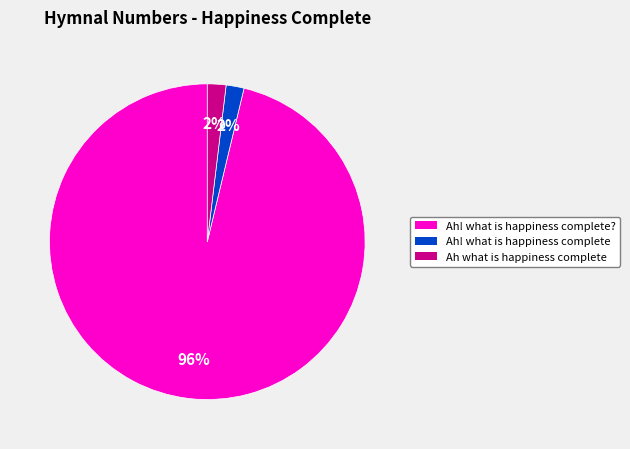

What percentage is the Ah what is happiness complete slice, to the nearest percent?

2%